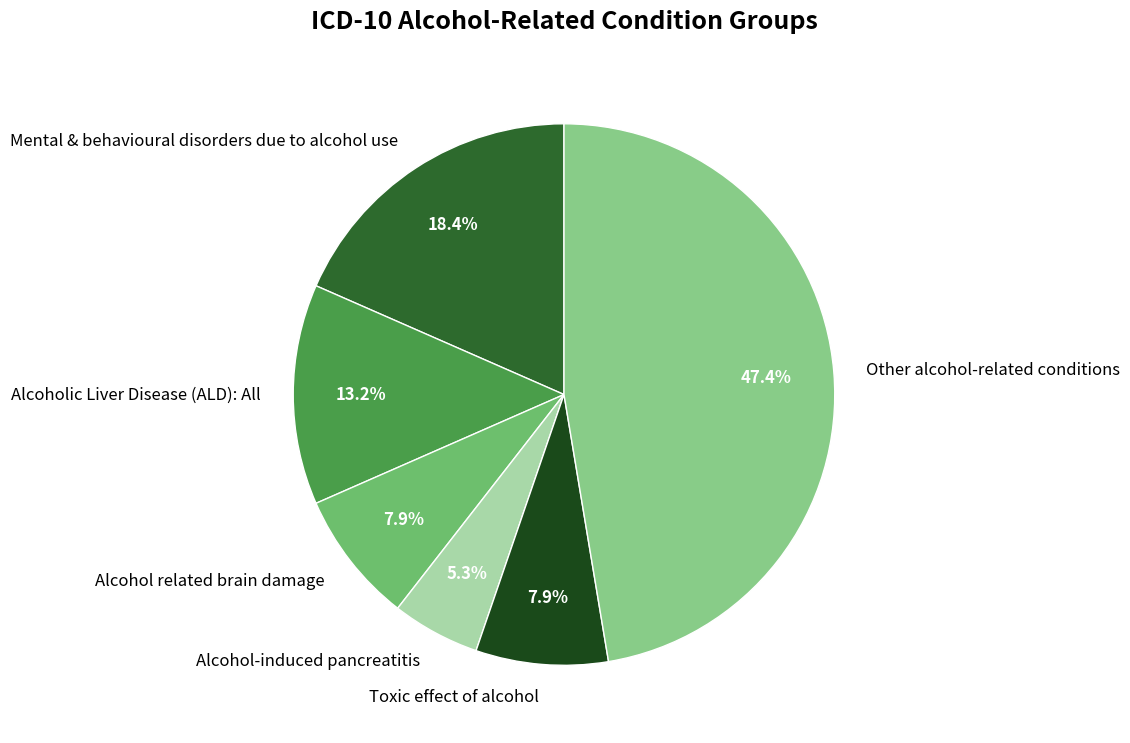

Which has a higher value, Other alcohol-related conditions or Alcohol related brain damage?

Other alcohol-related conditions